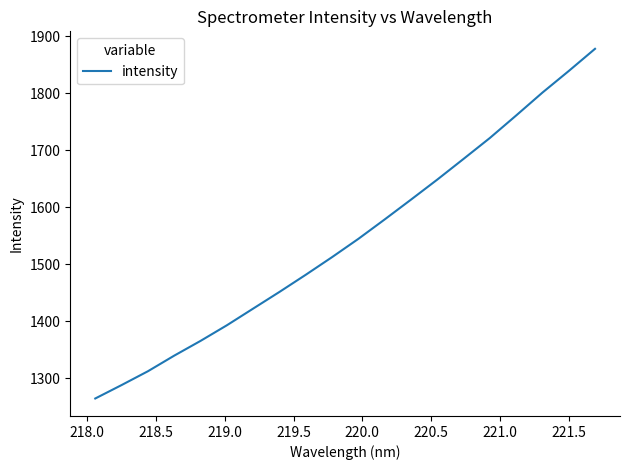

What is the minimum value shown in the chart?

1264.9